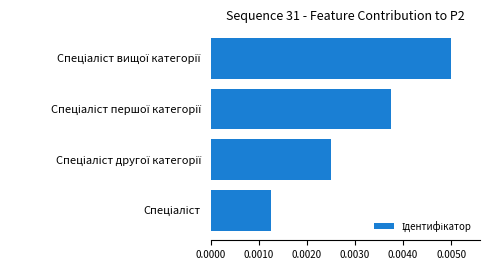

How many values are between 0 and 1?

4